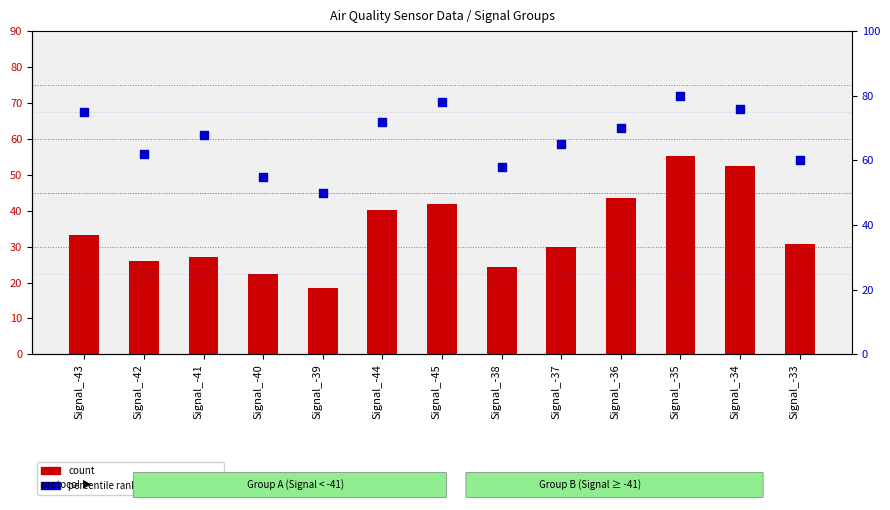

Which series reaches the maximum Y coordinate?

percentile rank within the sample